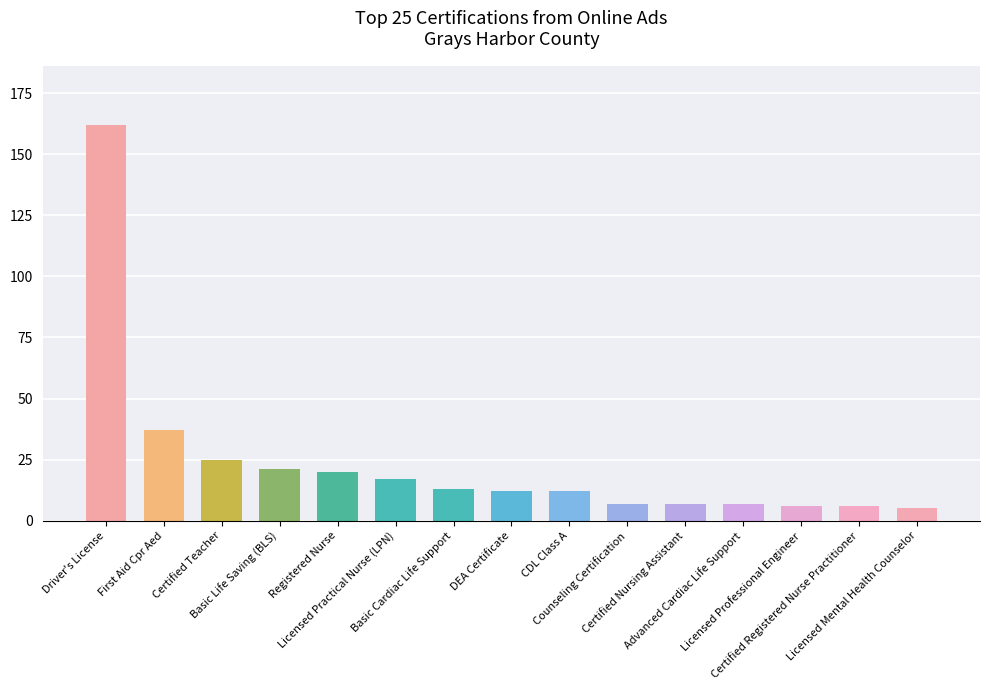

What is the label of the 10th bar from the left?

Counseling Certification